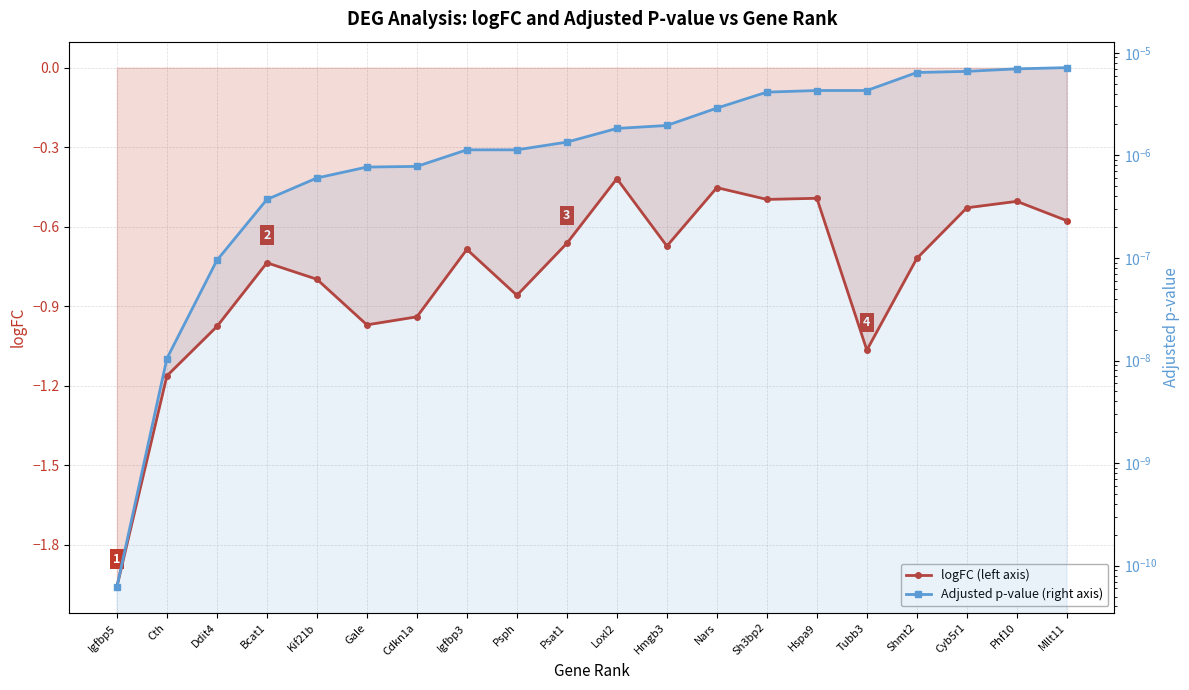

Between Bcat1 and Cyb5r1, which is larger?

Cyb5r1